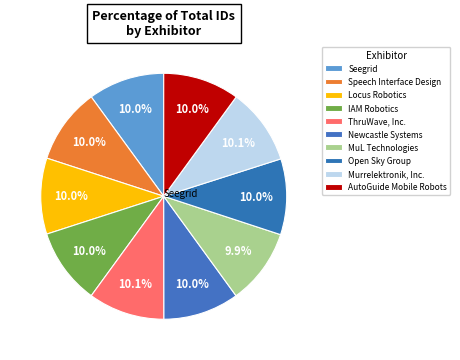

What percentage is the Murrelektronik, Inc. slice, to the nearest percent?

10%